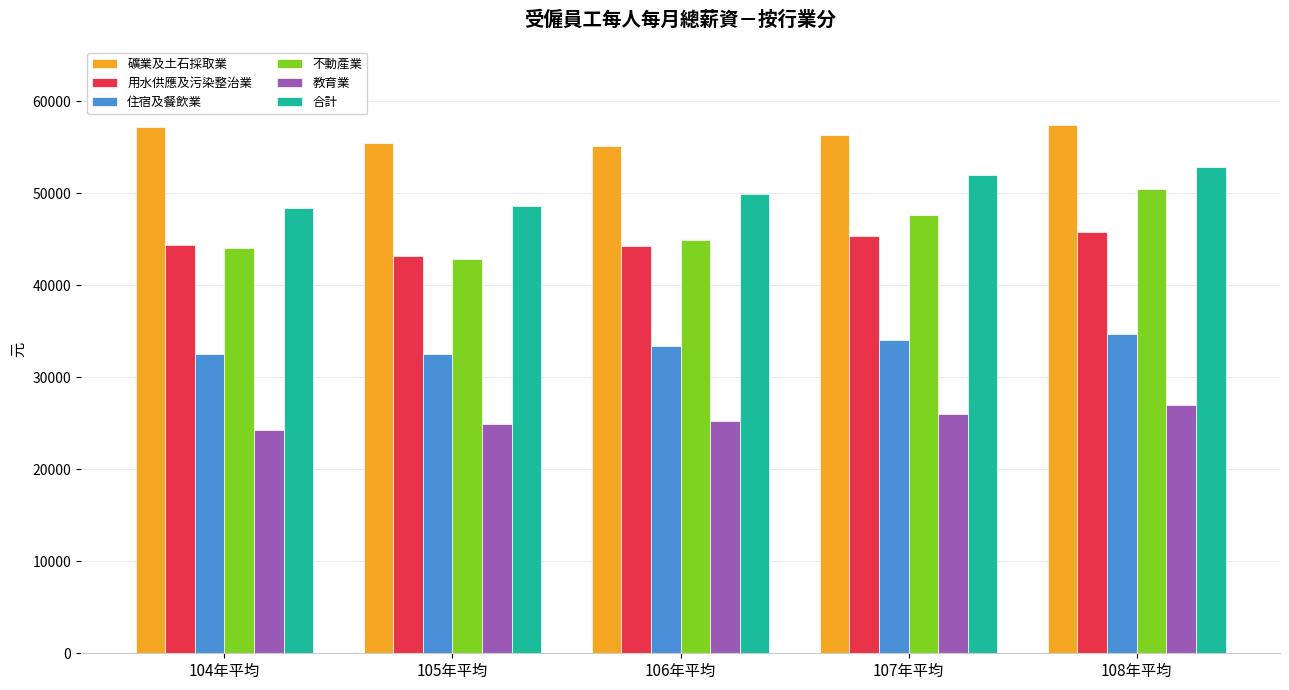

At how many categories does at least one series exceed 47897?

5